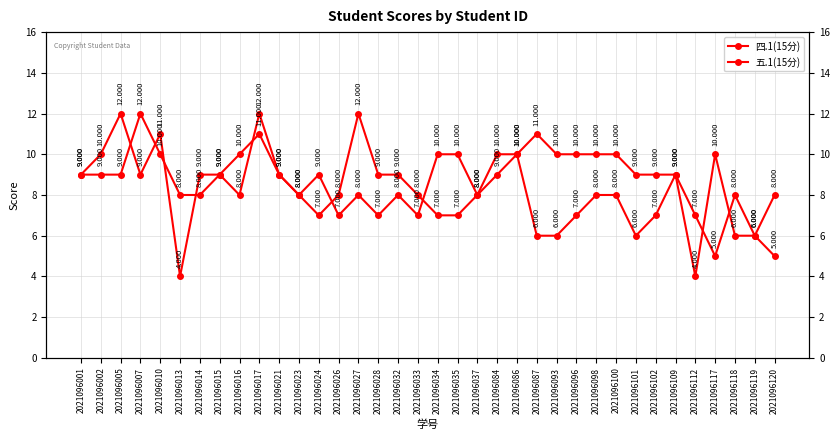

Which series has the widest spread of values?

四.1(15分)